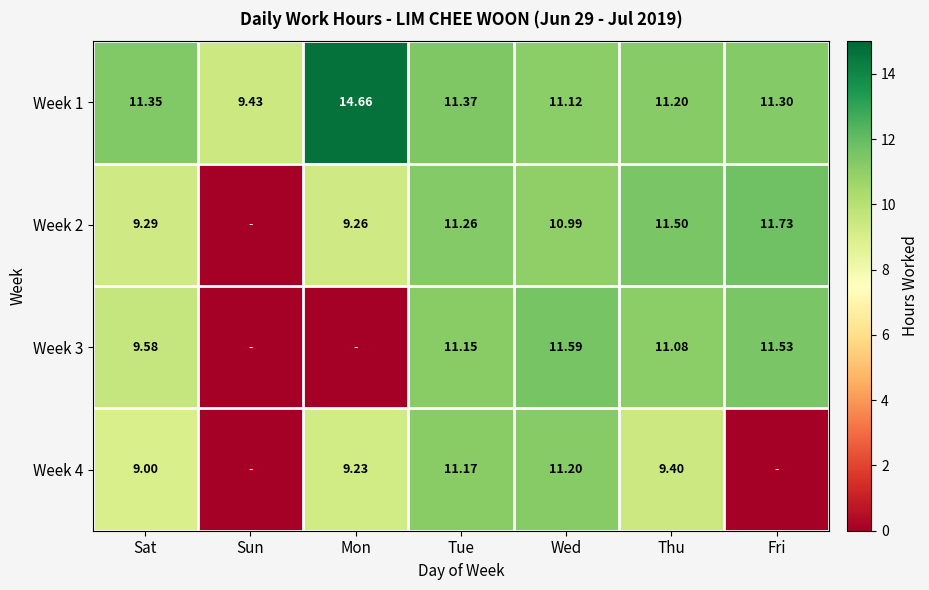

List the labels in order of Week 1 value, largest first.

Mon, Tue, Sat, Fri, Thu, Wed, Sun